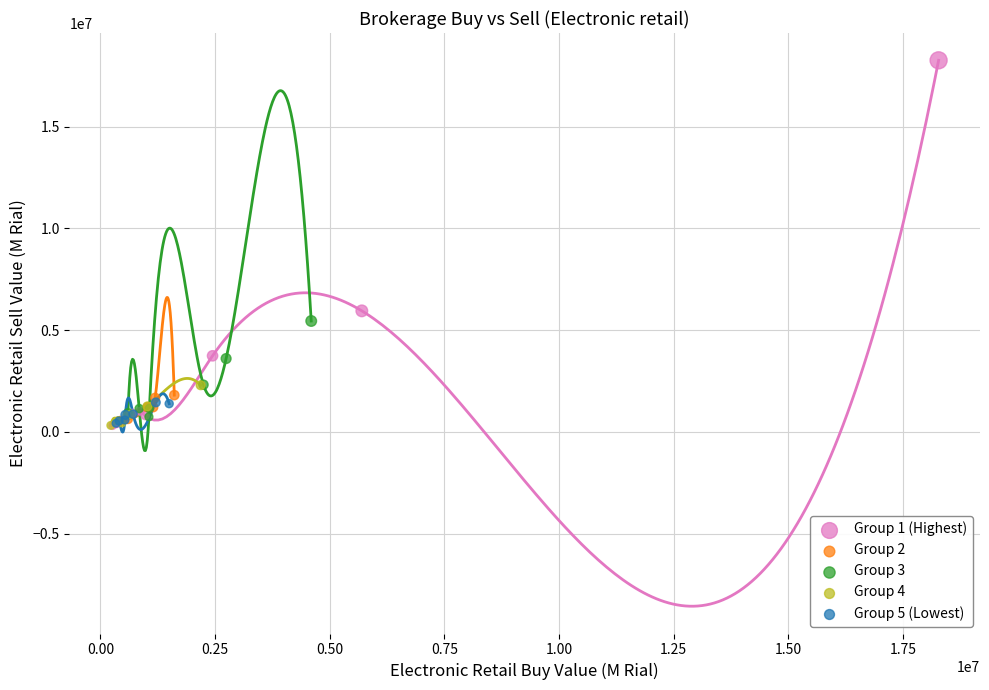

Which series has the widest spread of Y values?

Group 1 (Highest)